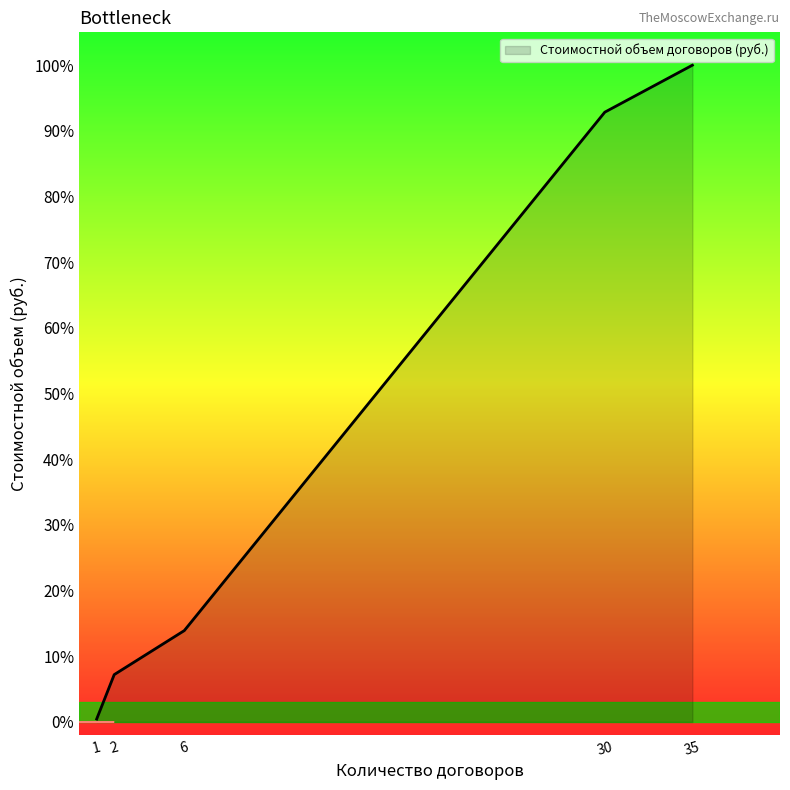

Does the chart have visible grid lines?

No